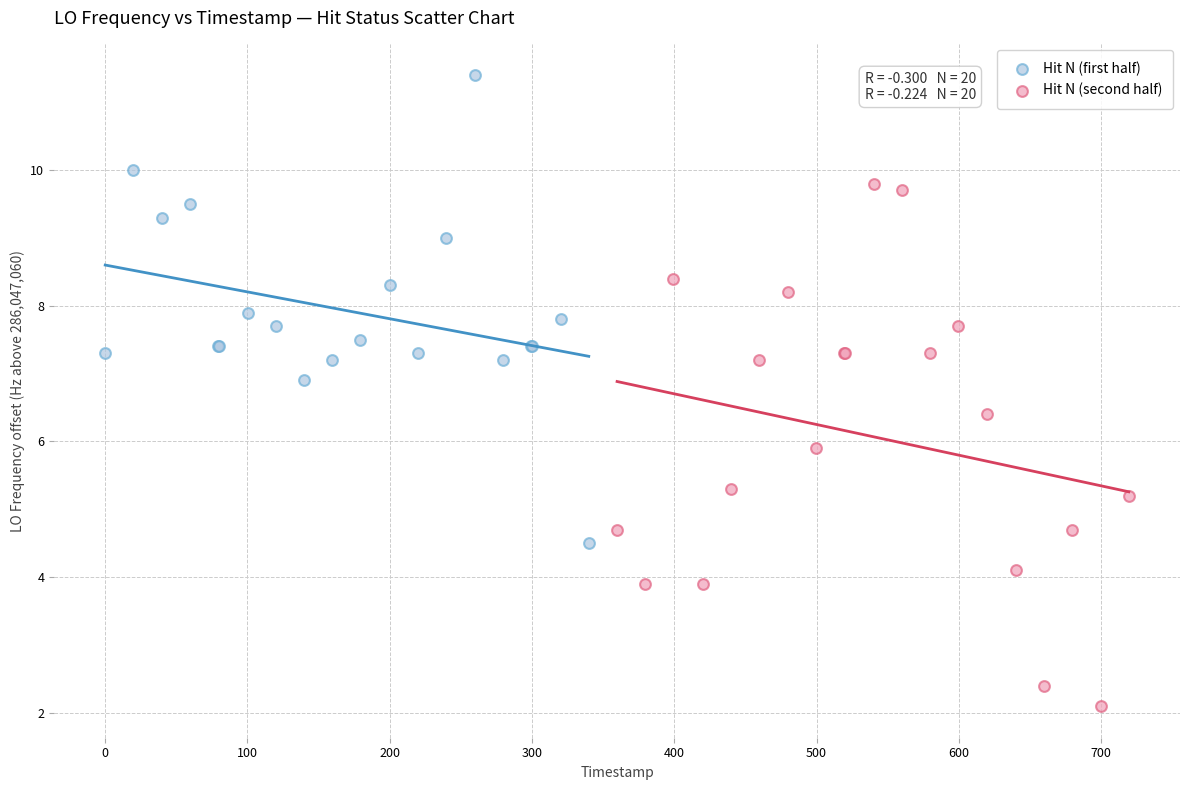

Which series contains the highest Y value?

Hit N (first half)